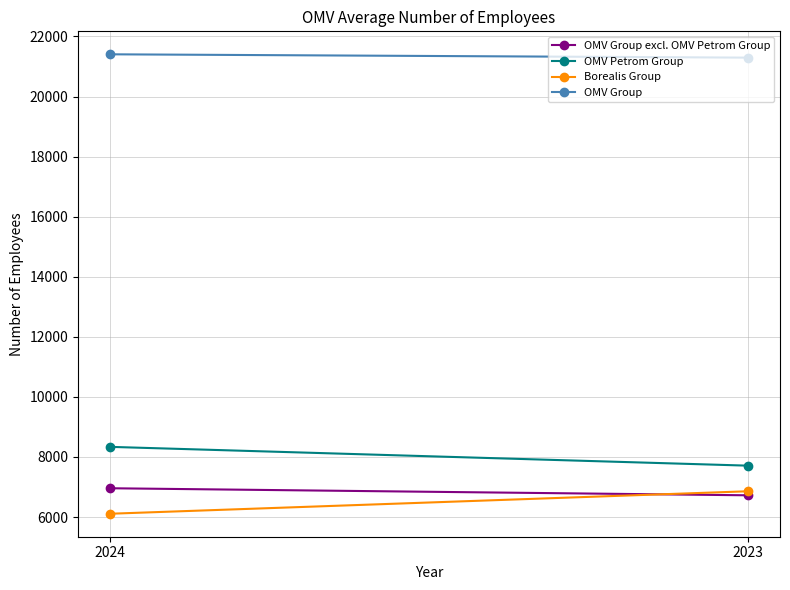

Reading left to right, transcribe all the data shown in this chart.

OMV Group excl. OMV Petrom Group: 6959	6724
OMV Petrom Group: 8337	7711
Borealis Group: 6110	6859
OMV Group: 21406	21295